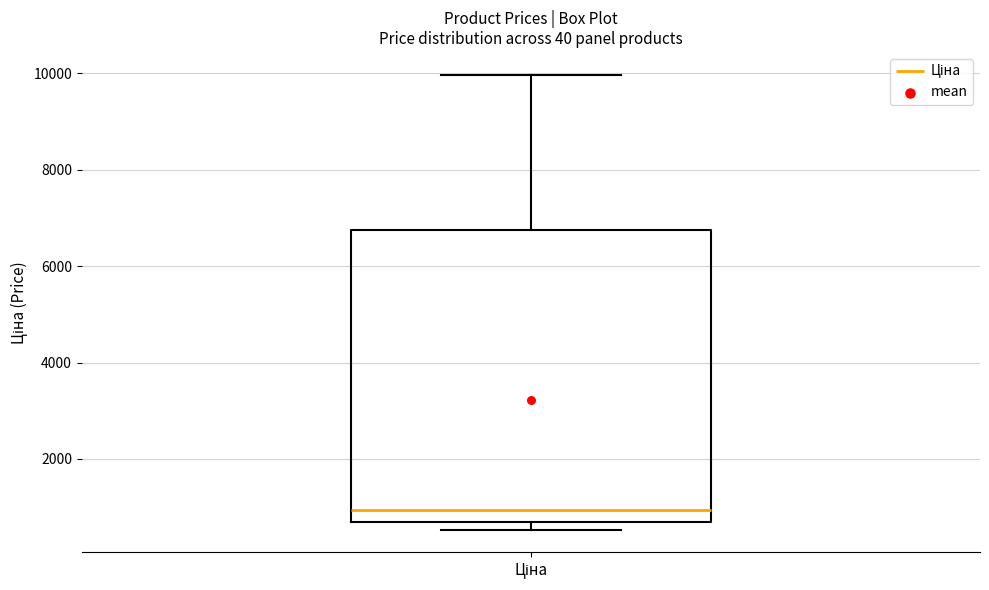

Transcribe this box plot: give where the median line is, the range the box spans, and where the two whiskers end, as read against the y-axis. The values are not printed on the chart, so give them approximately, as read against the axis.

median 1000, box 600 to 6800, whiskers 600 (just below the box's lower edge) to 10000